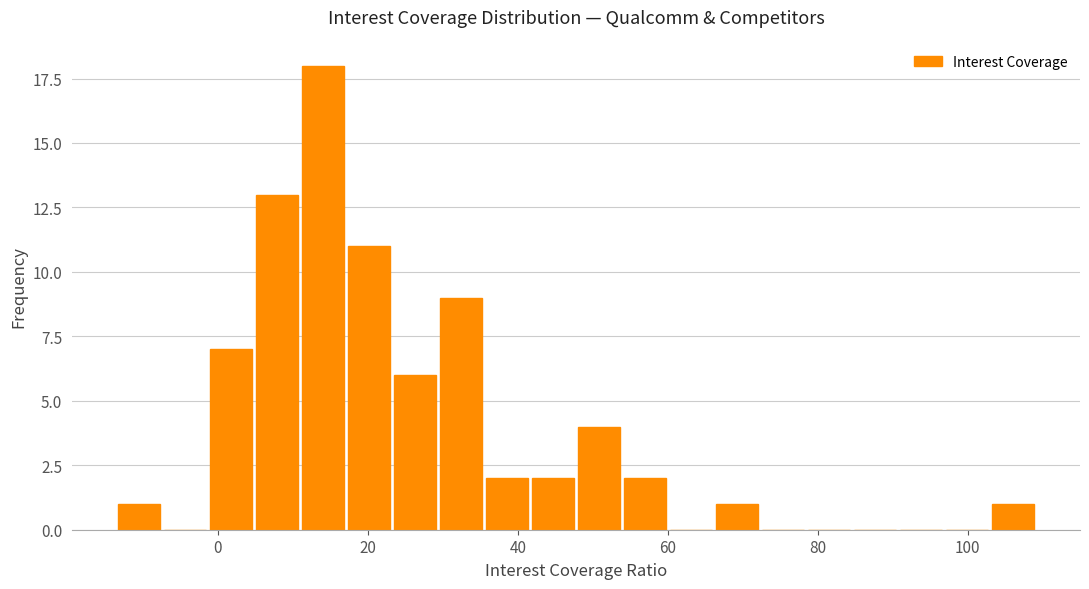

Read against the x-axis, roughly where is the centre of the tallest bar?

14